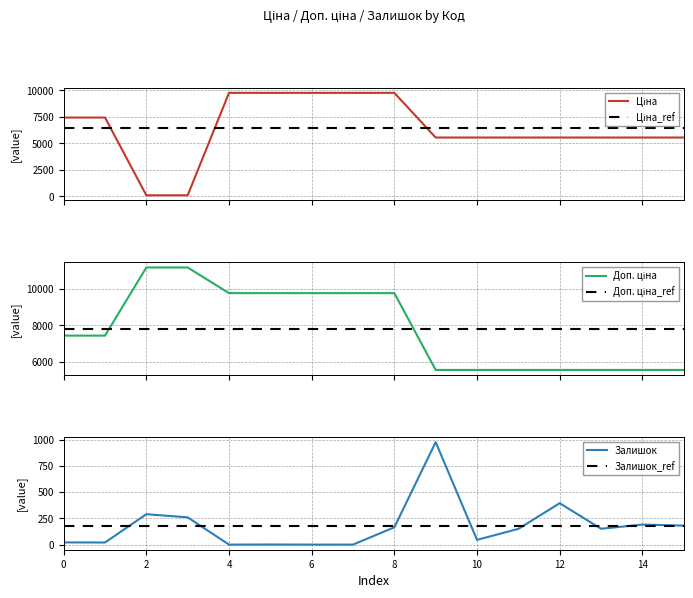

What is the label of the 1st point from the right?

15